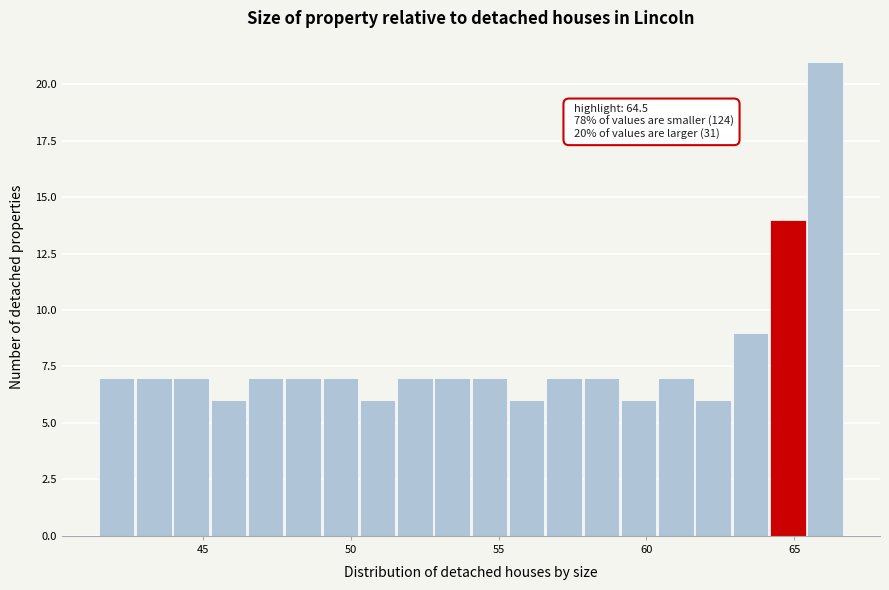

Read against the x-axis, roughly where is the centre of the tallest bar?

66.0